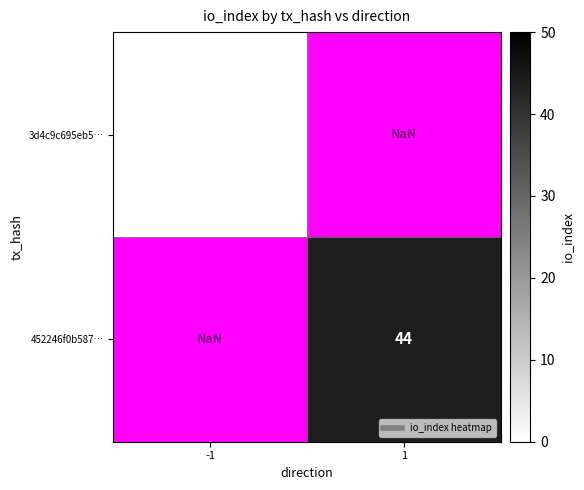

List the series in order of their peak value, lowest first.

3d4c9c695eb5…, 452246f0b587…